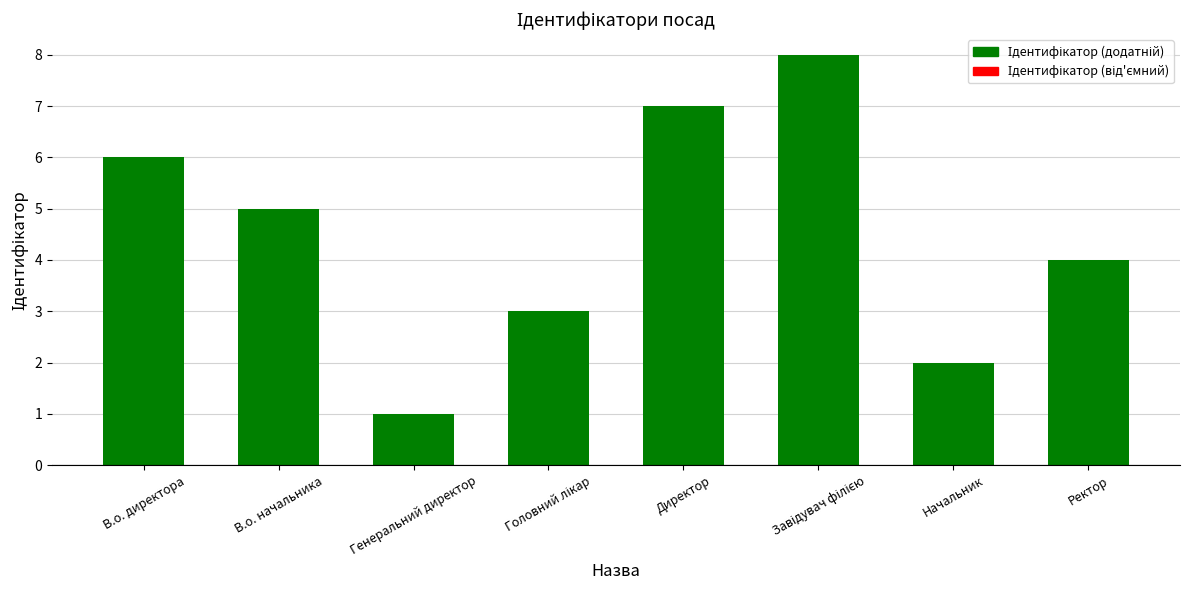

What is the label of the 2nd bar from the left?

В.о. начальника